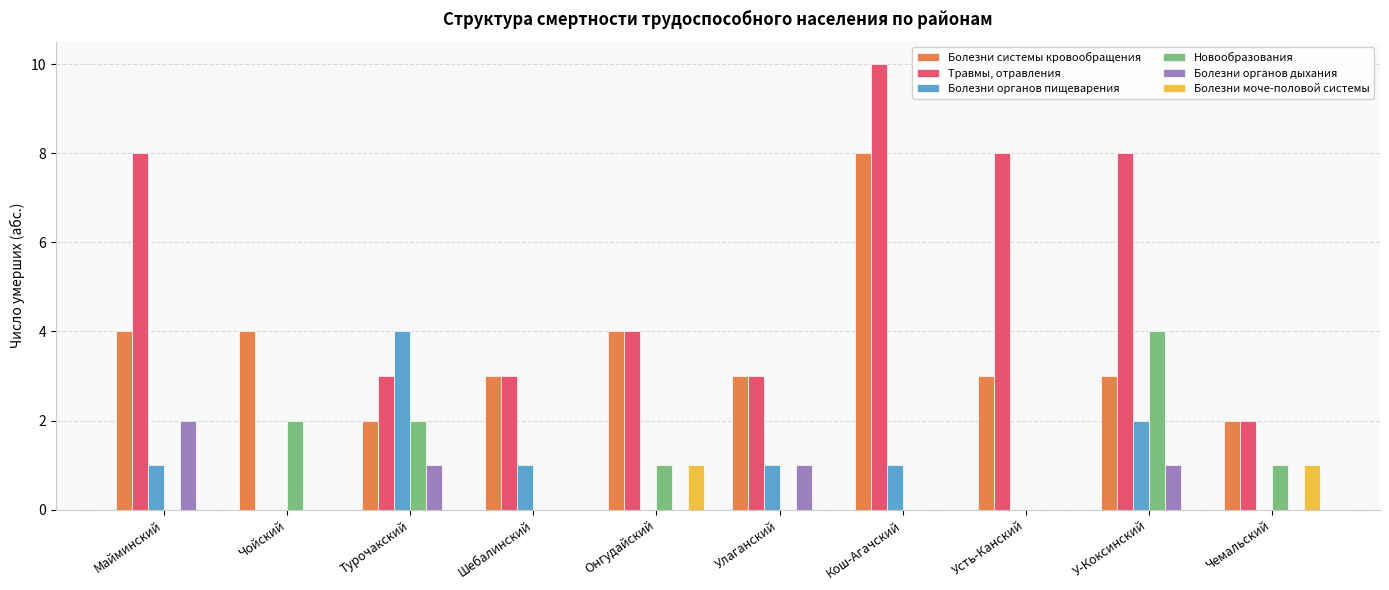

How many data points does each series have?

10